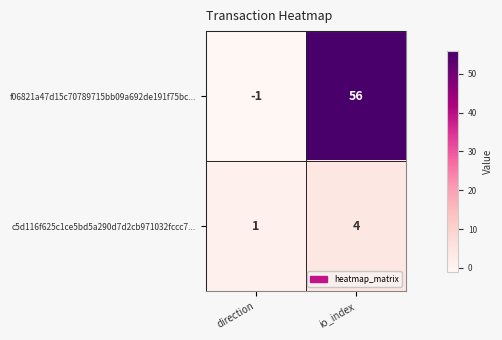

Reading left to right, what are all the values shown in this chart?

f06821a47d15c70789715bb09a692de191f75bc...: -1	56
c5d116f625c1ce5bd5a290d7d2cb971032fccc7...: 1	4